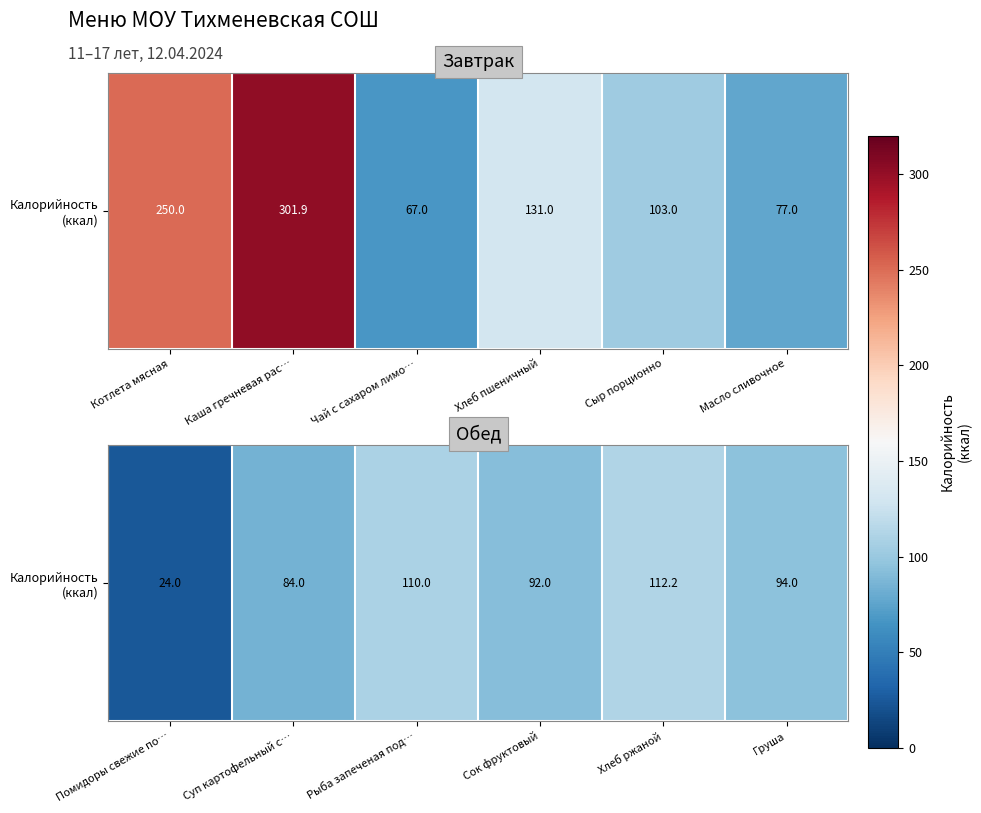

What is the difference between the second highest and minimum values?

86.0